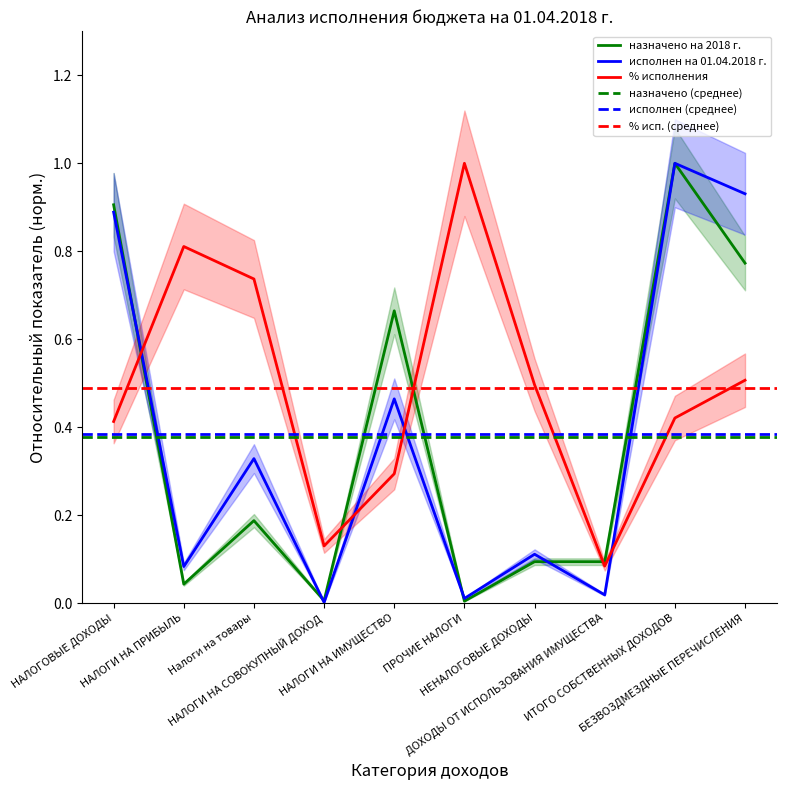

In % исполнения, how many points are higher than both neighbors (excluding endpoints)?

2